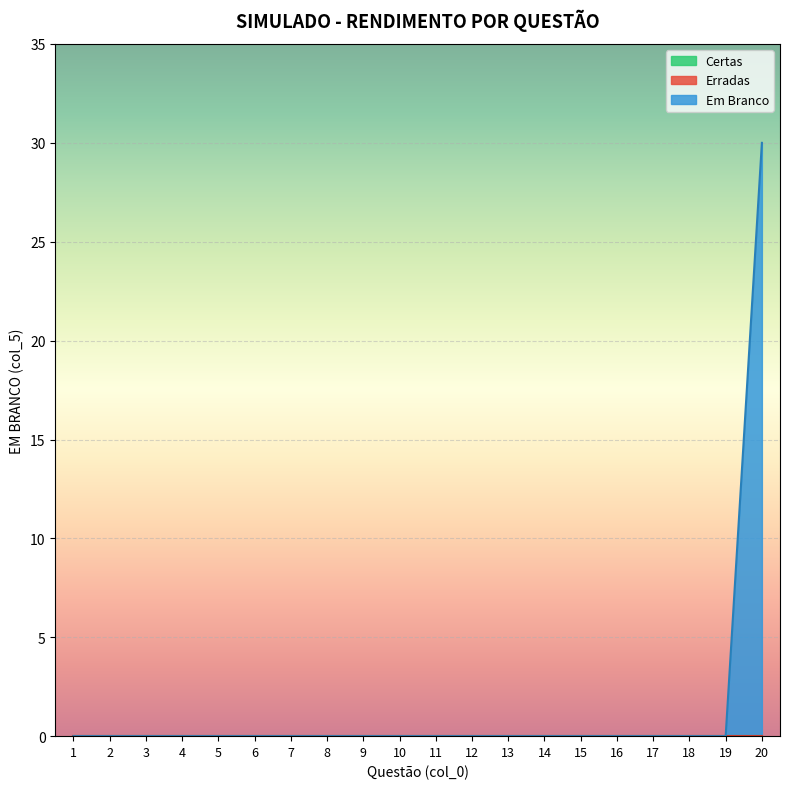

Which series changed the most between 13 and 19?

Certas